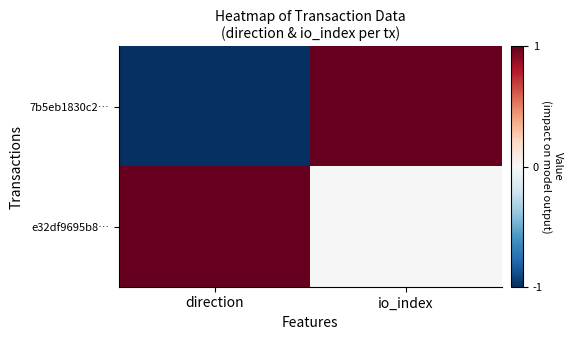

What is the spread (max minus min) of values at direction?

2